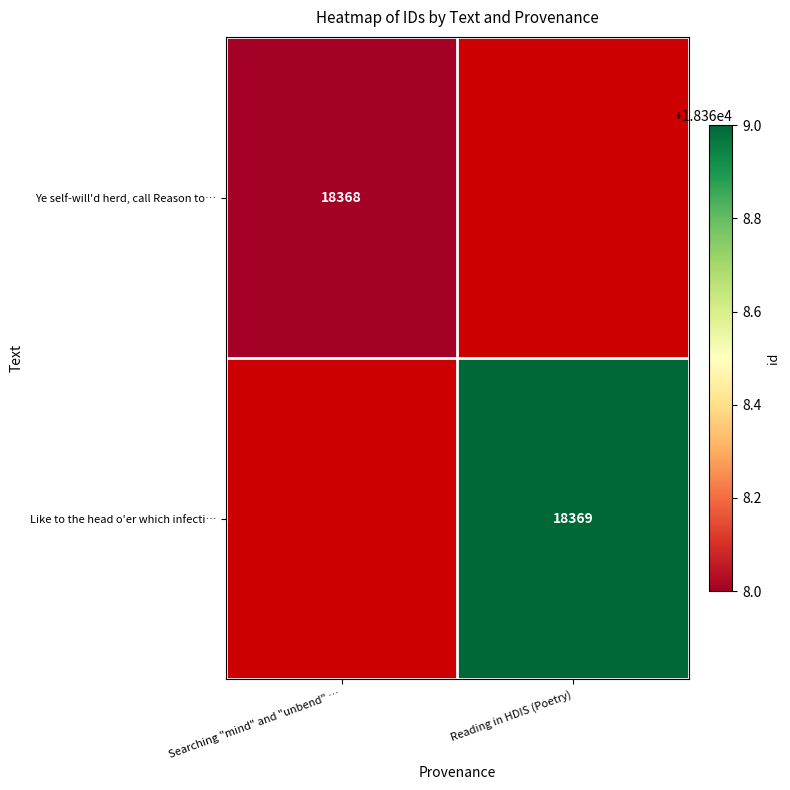

Is the value of Like to the head o'er which infecti… at Reading in HDIS (Poetry) greater than the value of Ye self-will'd herd, call Reason to… at Searching "mind" and "unbend" …?

Yes